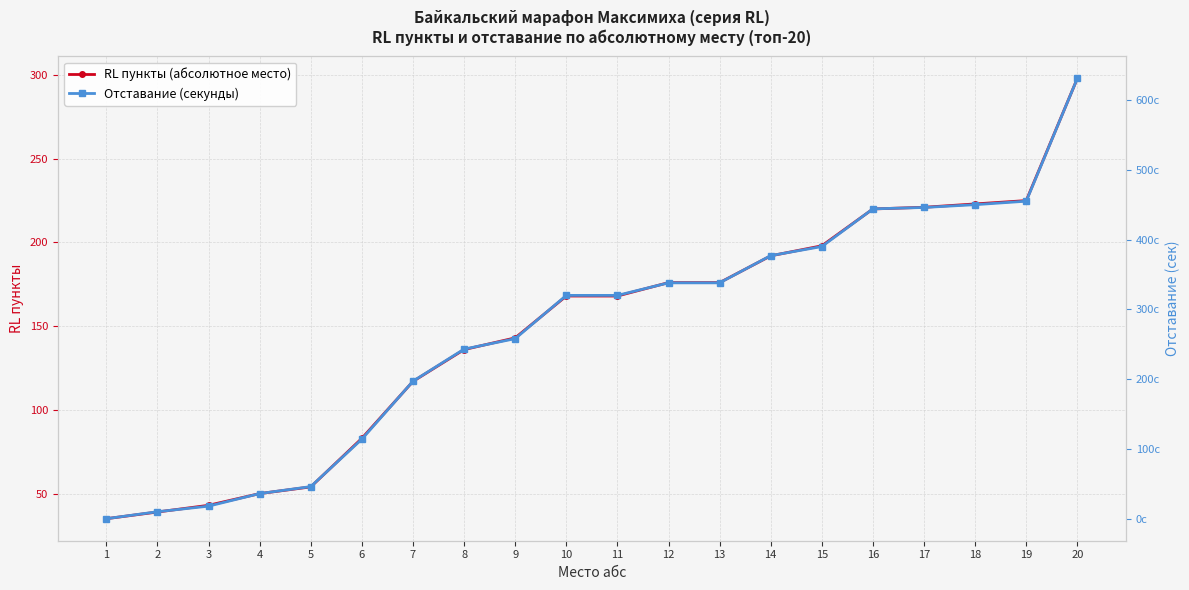

Does the chart display data point markers on the line(s)?

Yes